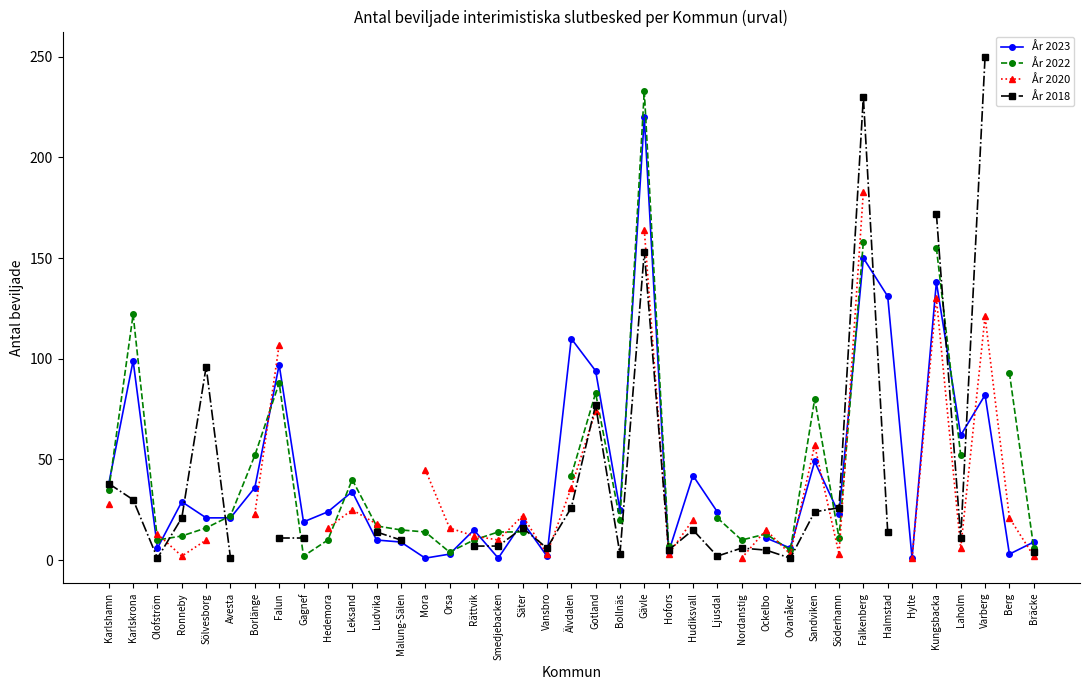

How many positive values does the År 2023 series have?

38